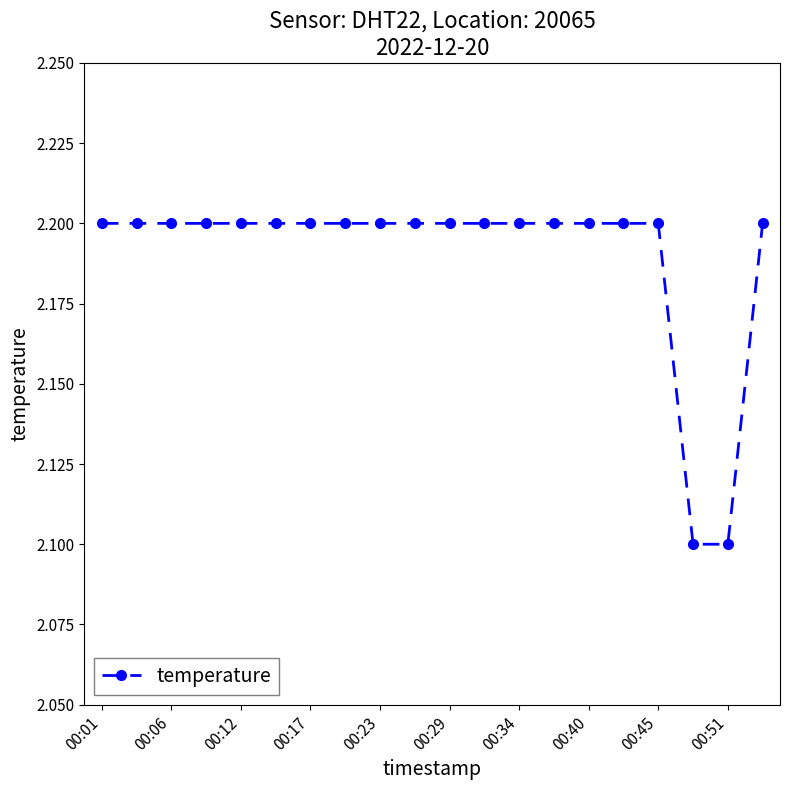

Is this an area chart (filled region under the line)?

No